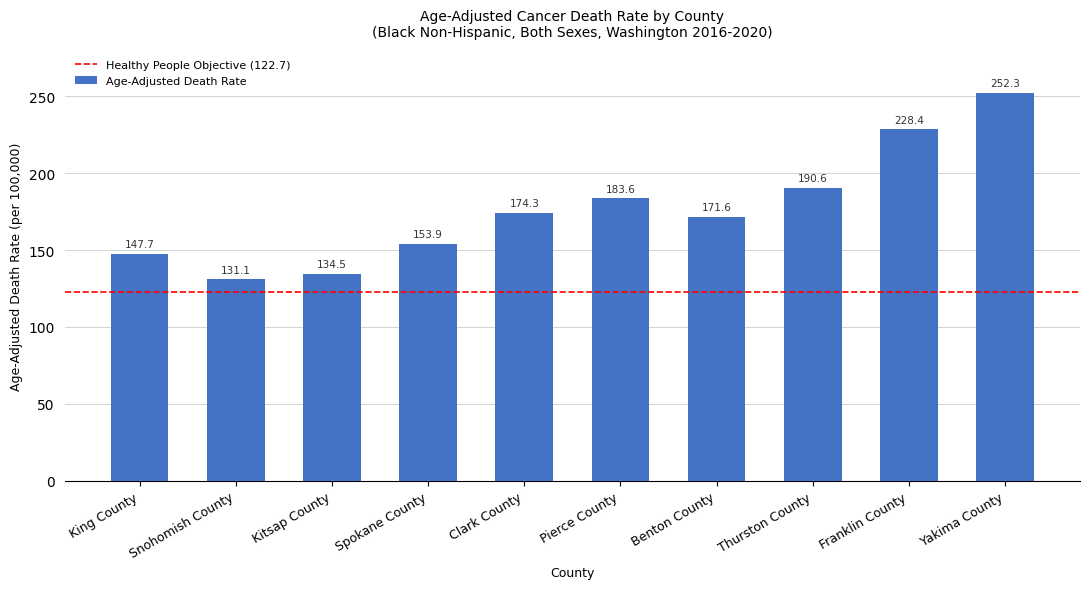

Rank the categories by value from highest to lowest.

Yakima County, Franklin County, Thurston County, Pierce County, Clark County, Benton County, Spokane County, King County, Kitsap County, Snohomish County